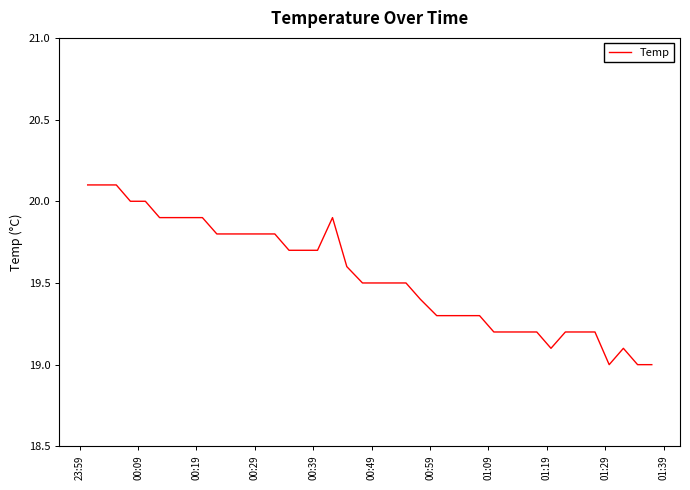

What is the difference between the maximum and minimum values?

1.1